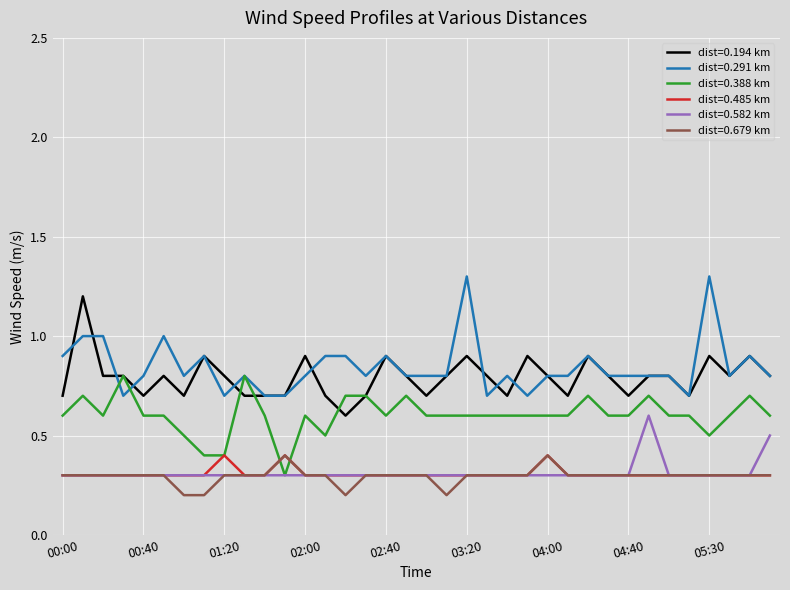

True or false: dist=0.582 km and dist=0.291 km intersect in this chart.

False